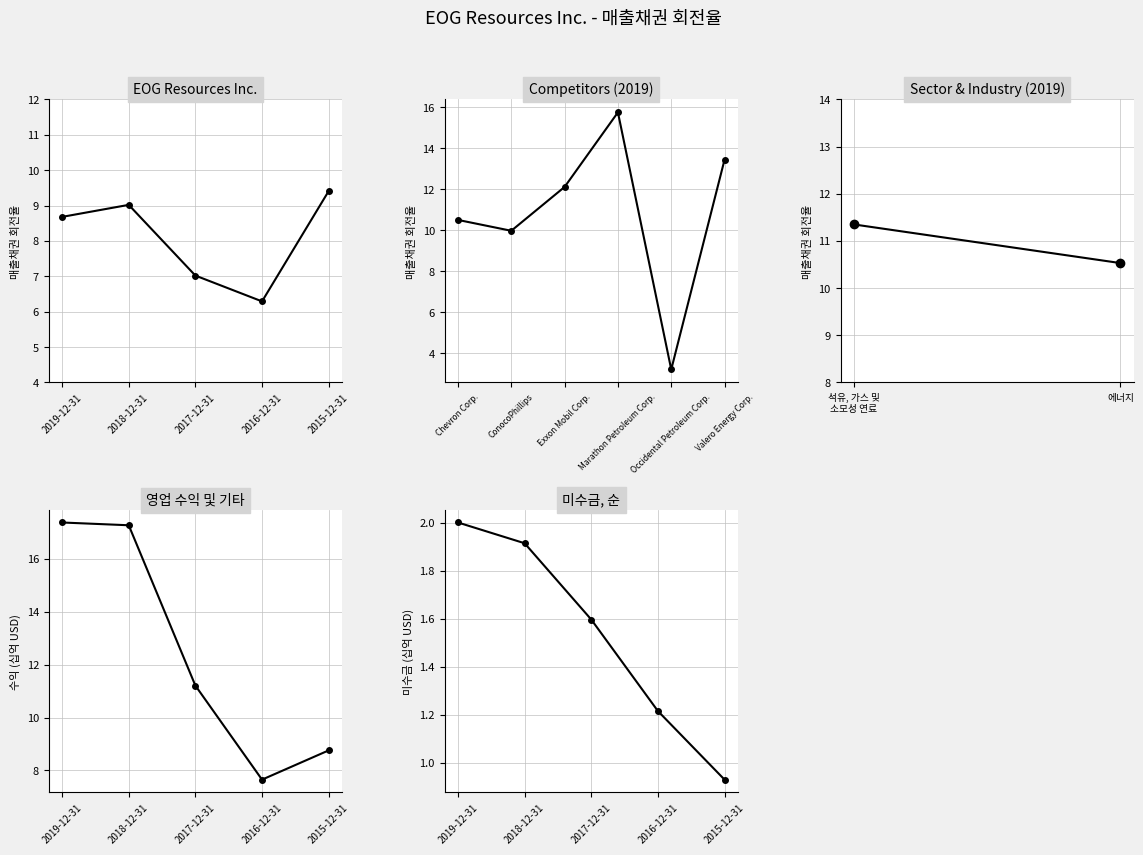

What is the difference between the maximum and minimum values?

3.1